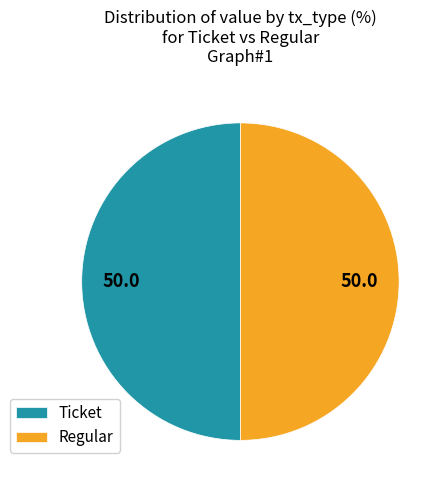

The Ticket slice represents 56% of the pie. True or false?

False